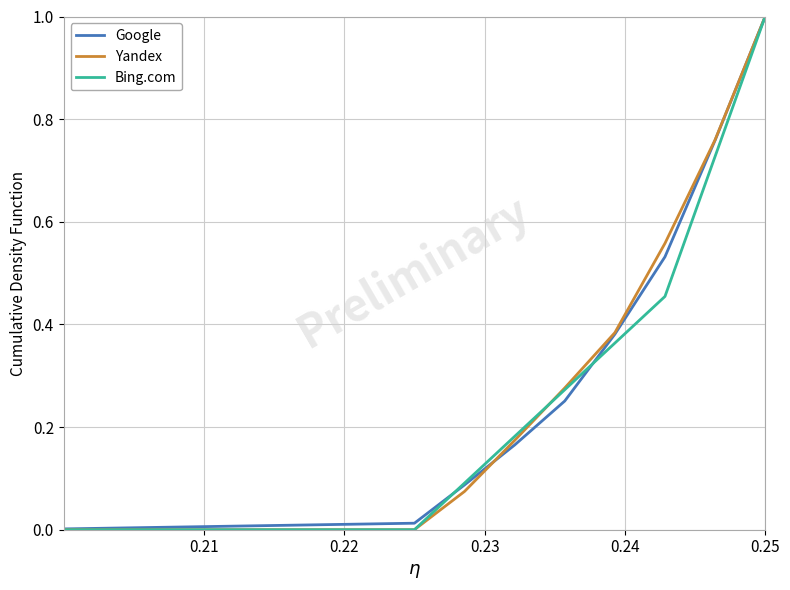

What is the highest value of the Google series?

1.0